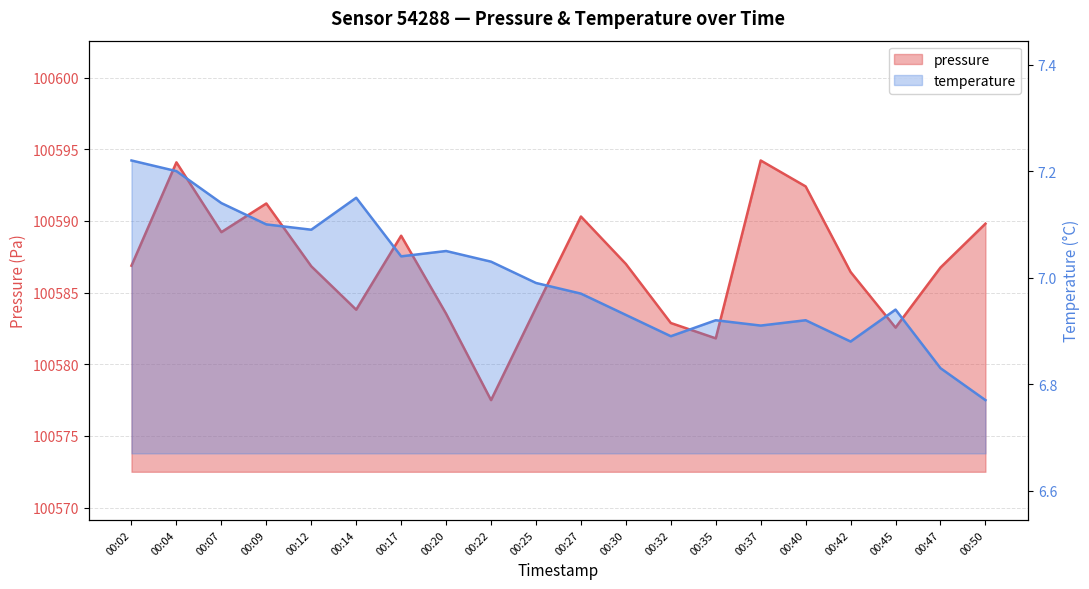

Reading left to right, extract all data points from this chart.

pressure: 100586.9	100594.1	100589.2	100591.2	100586.8	100583.8	100589.0	100583.5	100577.5	100583.9	100590.3	100587.0	100582.9	100581.8	100594.2	100592.4	100586.4	100582.6	100586.8	100589.8
temperature: 7.2	7.2	7.1	7.1	7.1	7.2	7.0	7.0	7.0	7.0	7.0	6.9	6.9	6.9	6.9	6.9	6.9	6.9	6.8	6.8